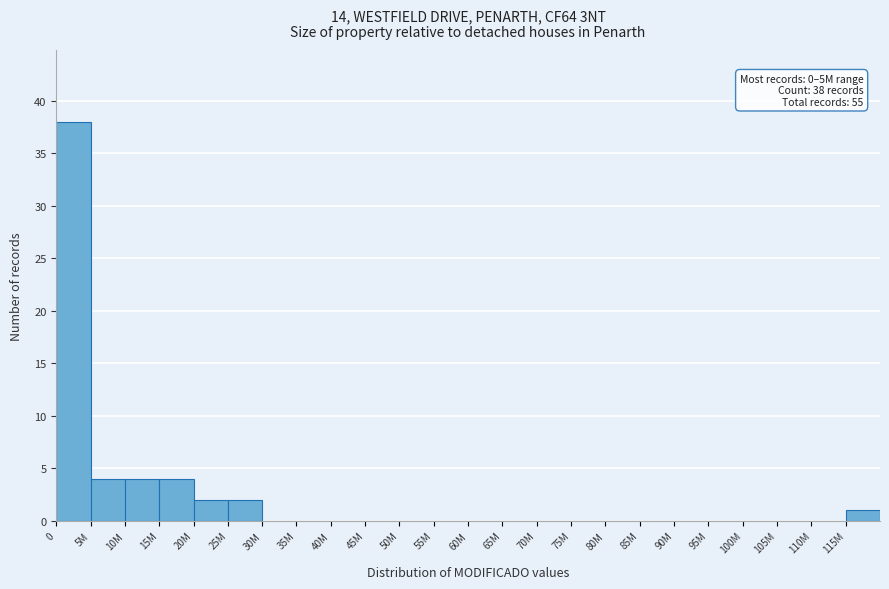

Reading left to right, list all the values displayed in this chart.

0=38	5M=4	10M=4	15M=4	20M=2	25M=2	30M=0	35M=0	40M=0	45M=0	50M=0	55M=0	60M=0	65M=0	70M=0	75M=0	80M=0	85M=0	90M=0	95M=0	100M=0	105M=0	110M=0	115M=1